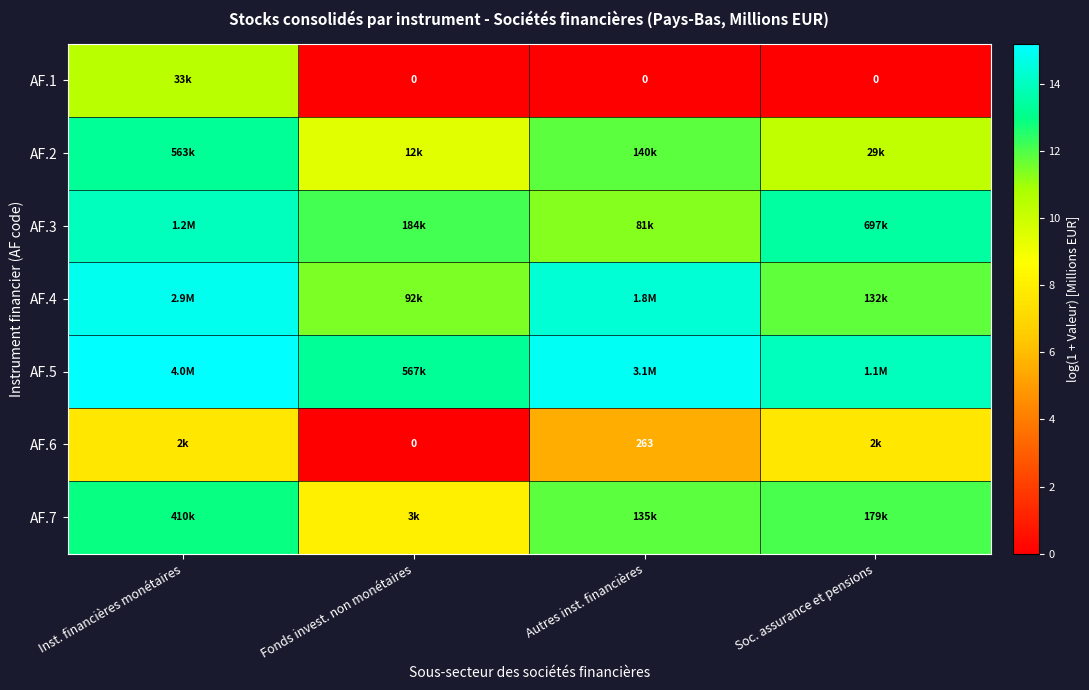

True or false: AF.5 has a value of 15.2 at Inst. financières monétaires.

True